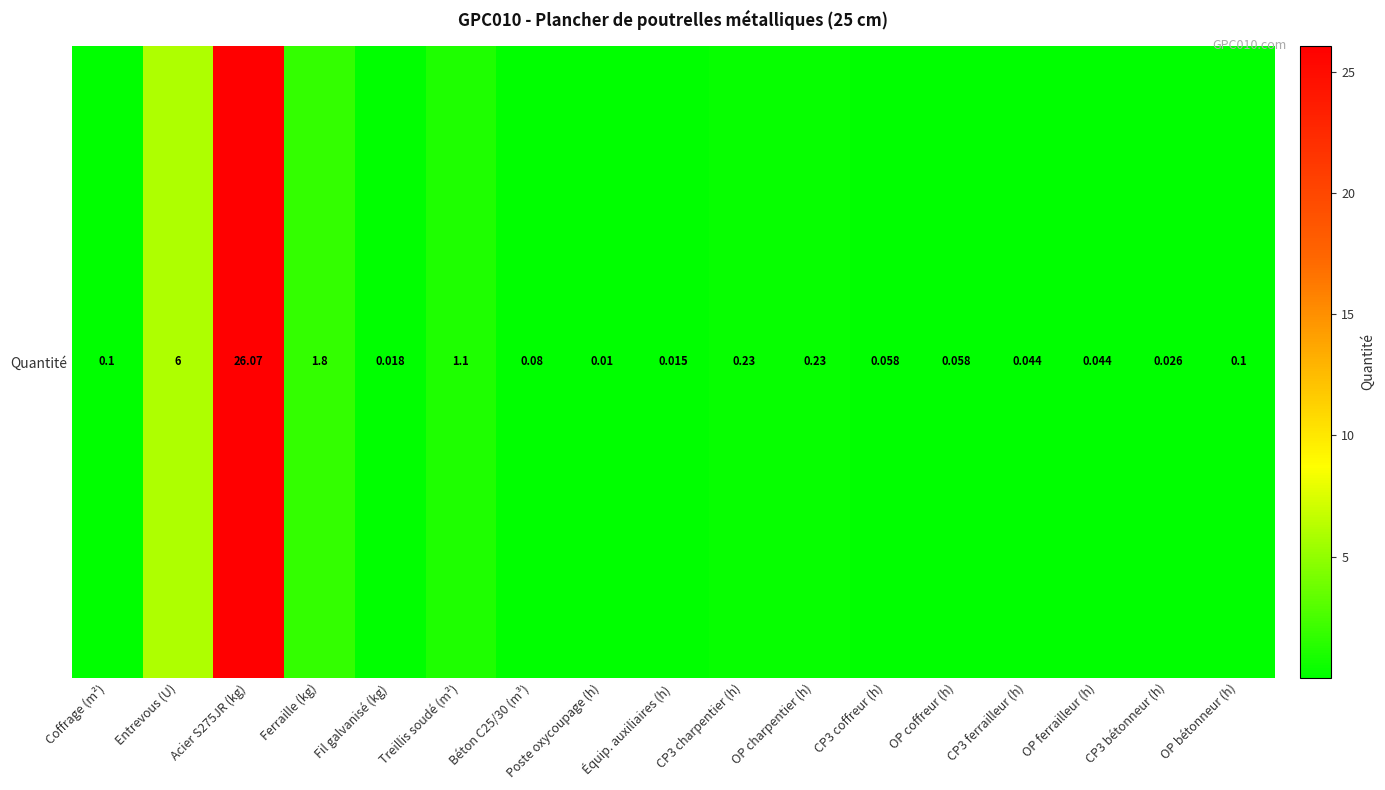

What is the approximate value at Béton C25/30 (m³)?

0.1